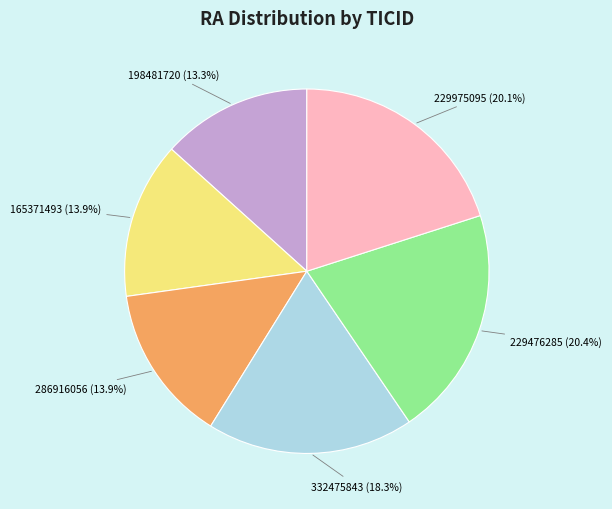

To the nearest percent, what percentage of the pie is 165371493?

14%